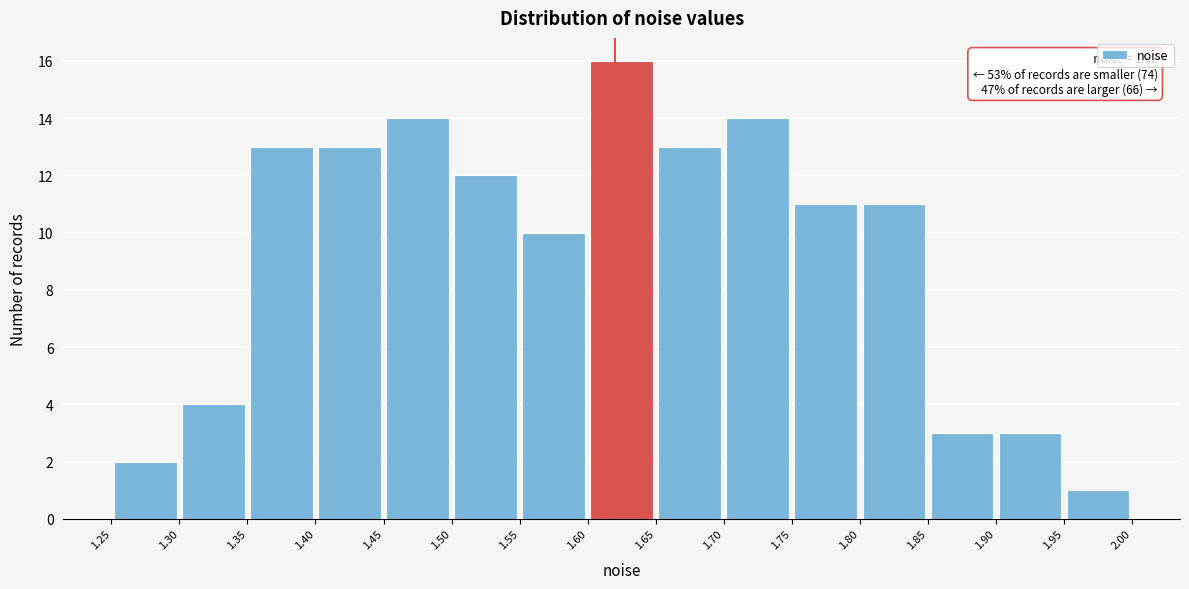

Over which range of the x-axis is the bar tallest?

1.60 to 1.65